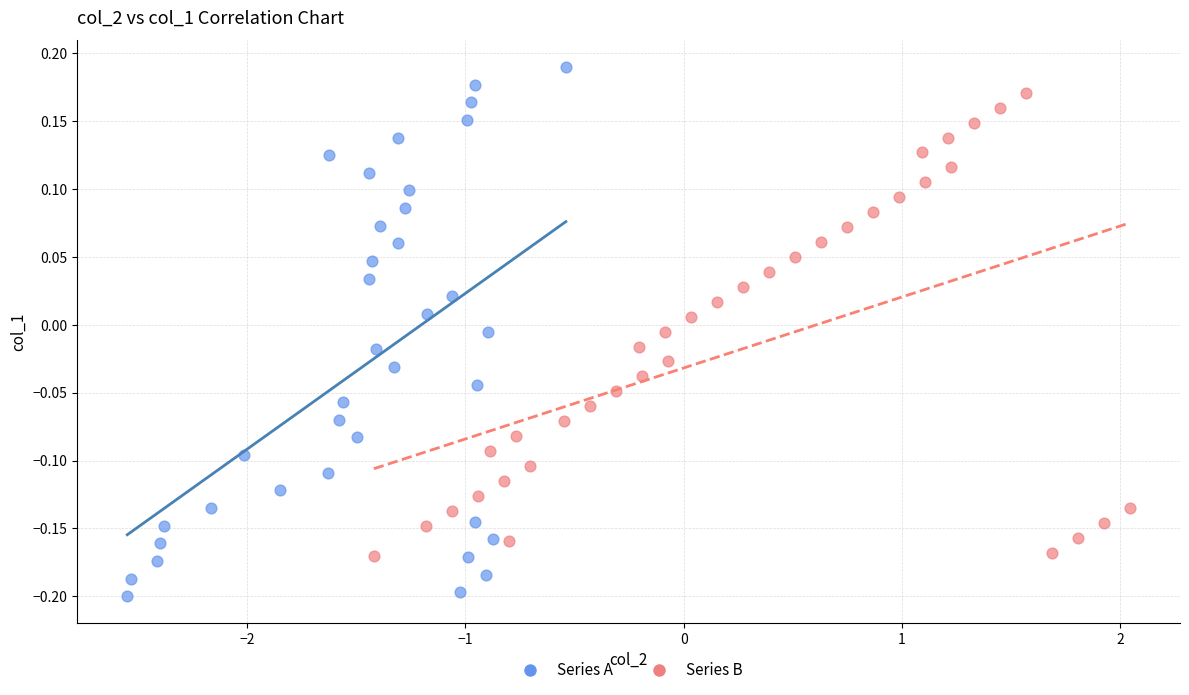

Which series has the widest spread of Y values?

Series A